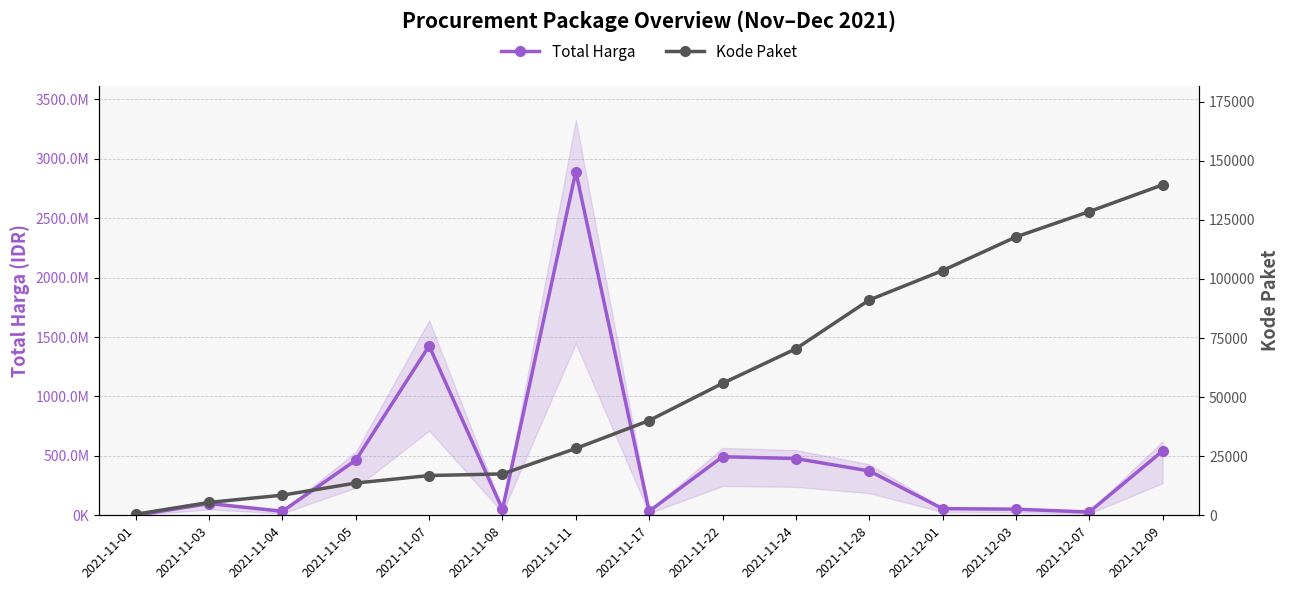

Which series has the largest range (max minus min)?

Total Harga